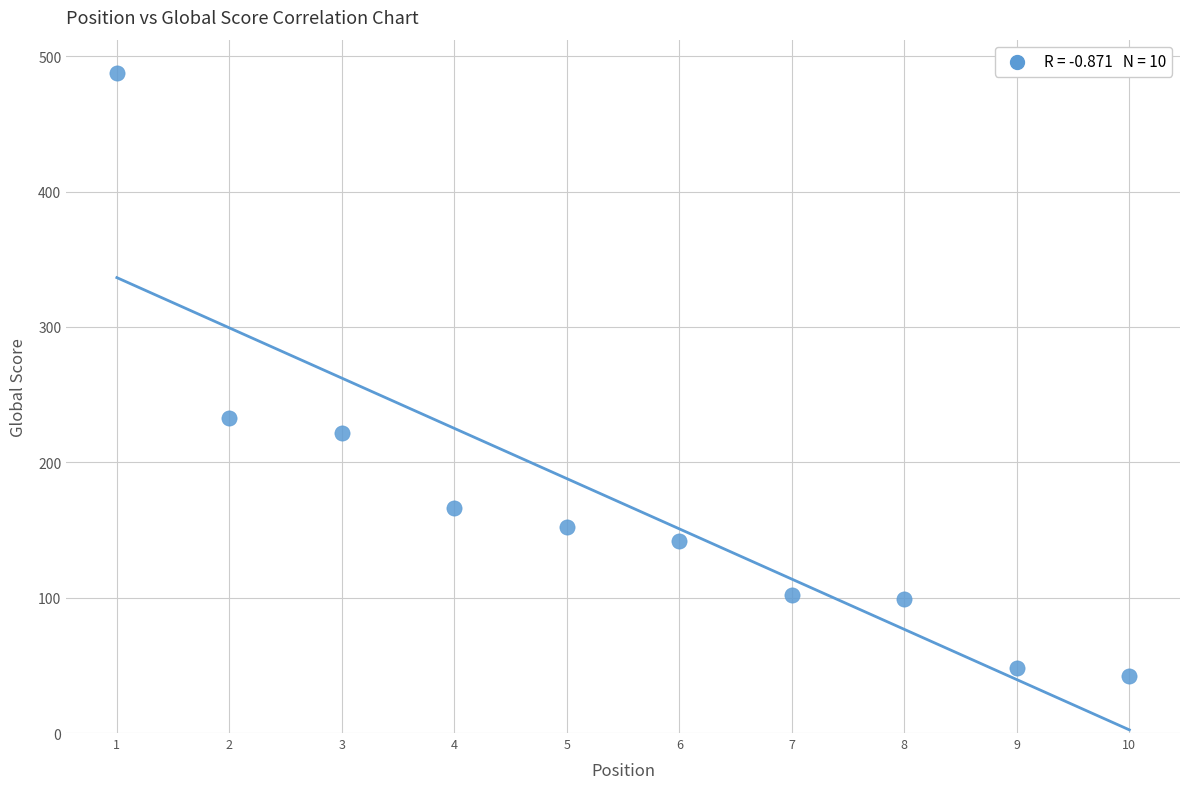

What Y value in the scatter plot is closest to 265?

233